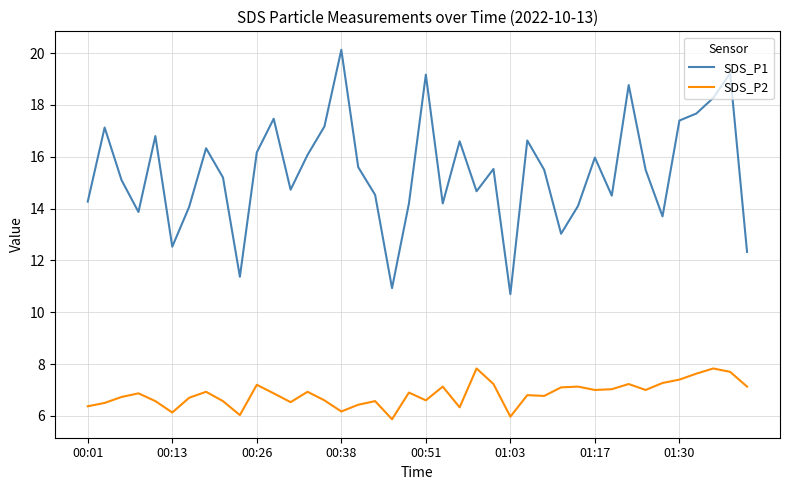

True or false: SDS_P1 and SDS_P2 cross at least once.

False